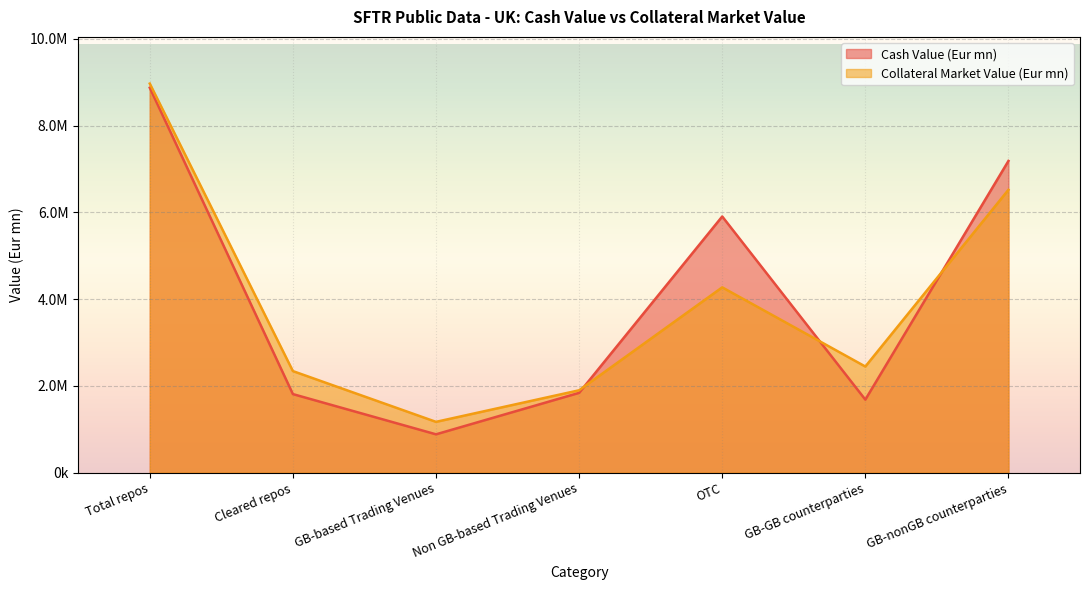

What is the minimum value for Collateral Market Value (Eur mn)?

1172818.3